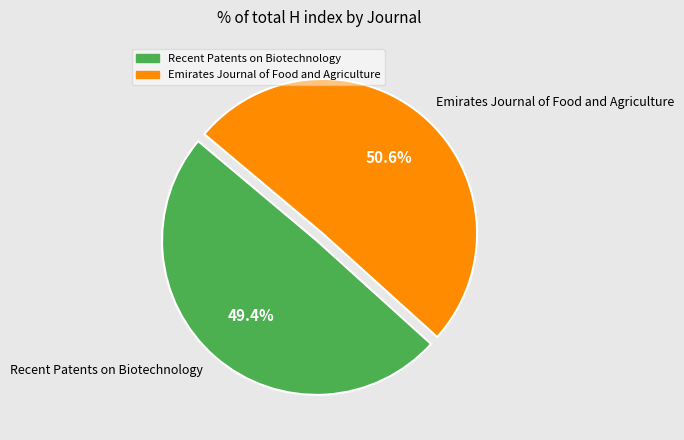

Does Emirates Journal of Food and Agriculture represent more than half of the total?

Yes